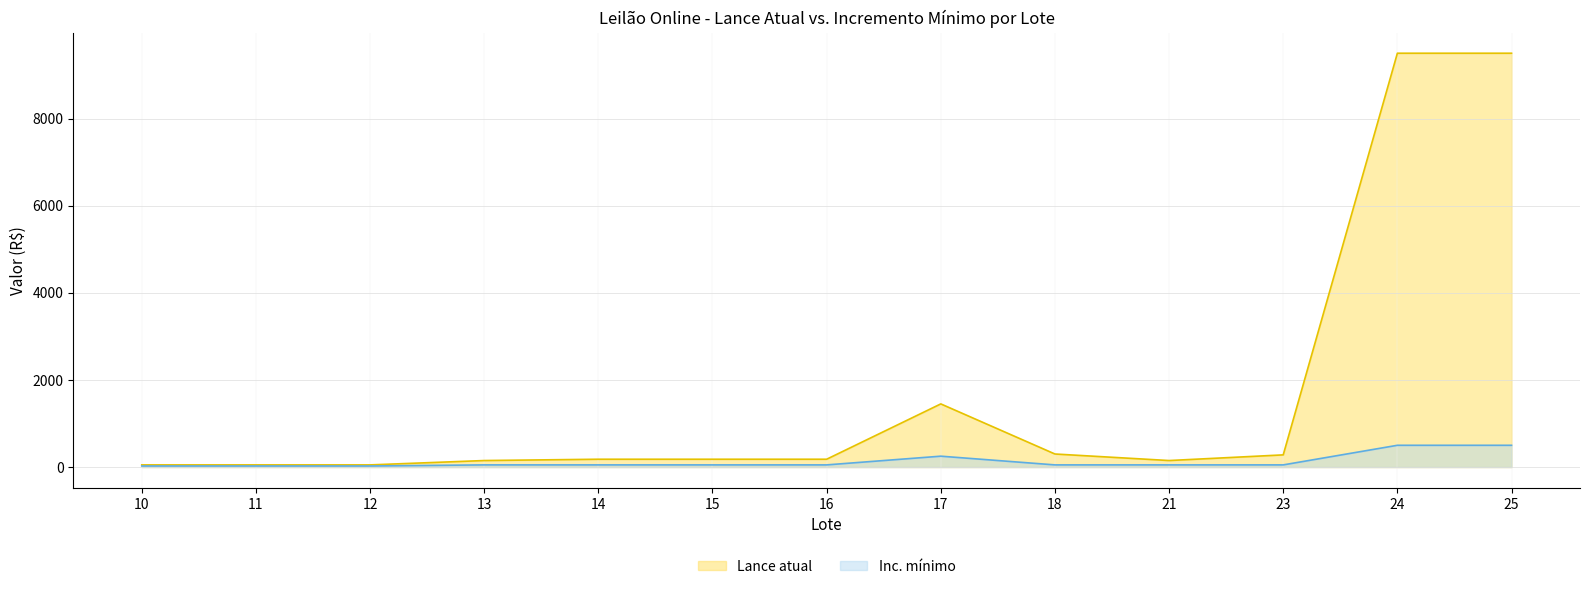

At which category is the sum across all series the highest?

24